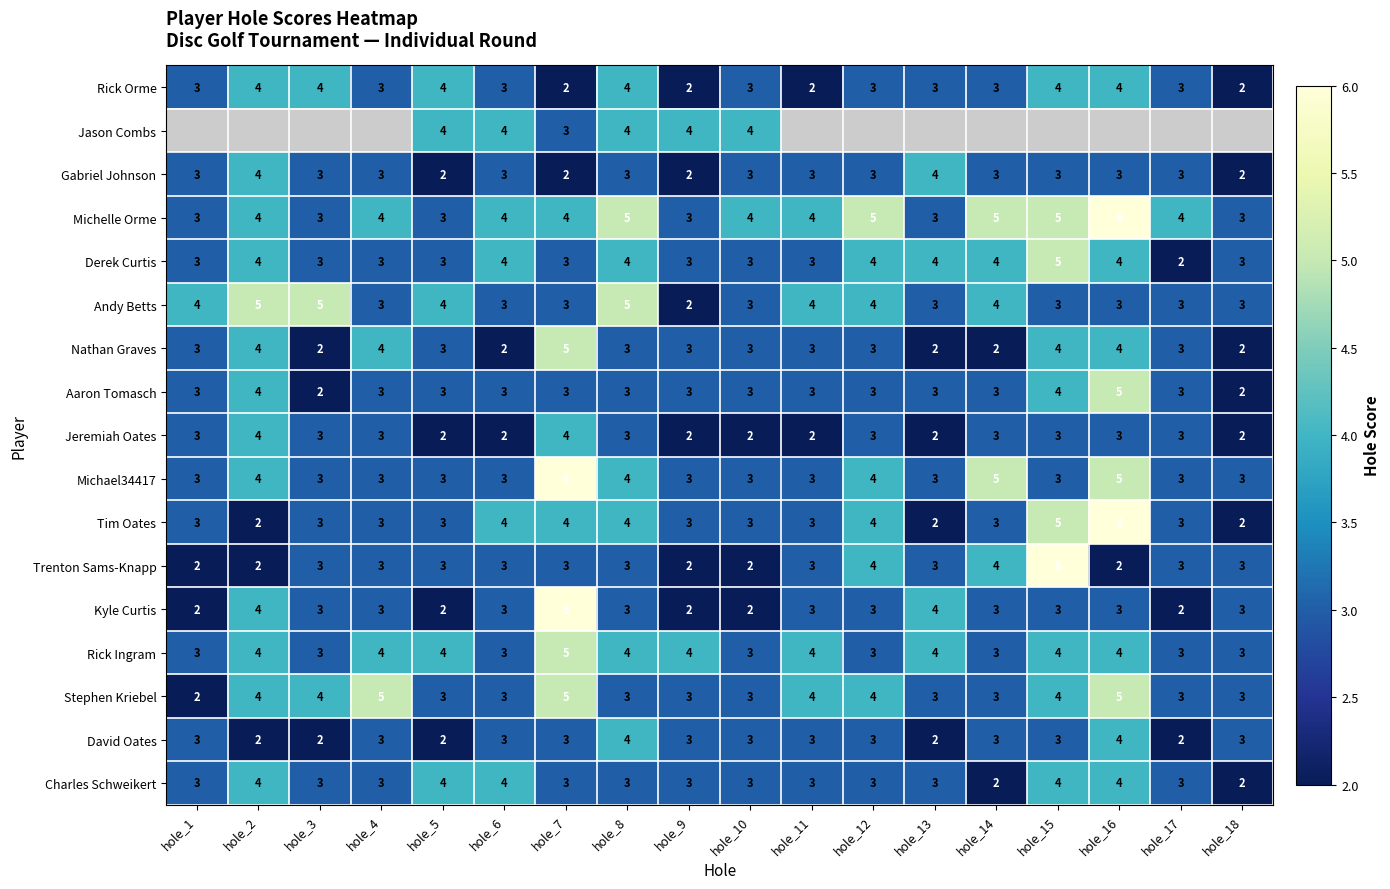

What is the sum of all Derek Curtis values?

62